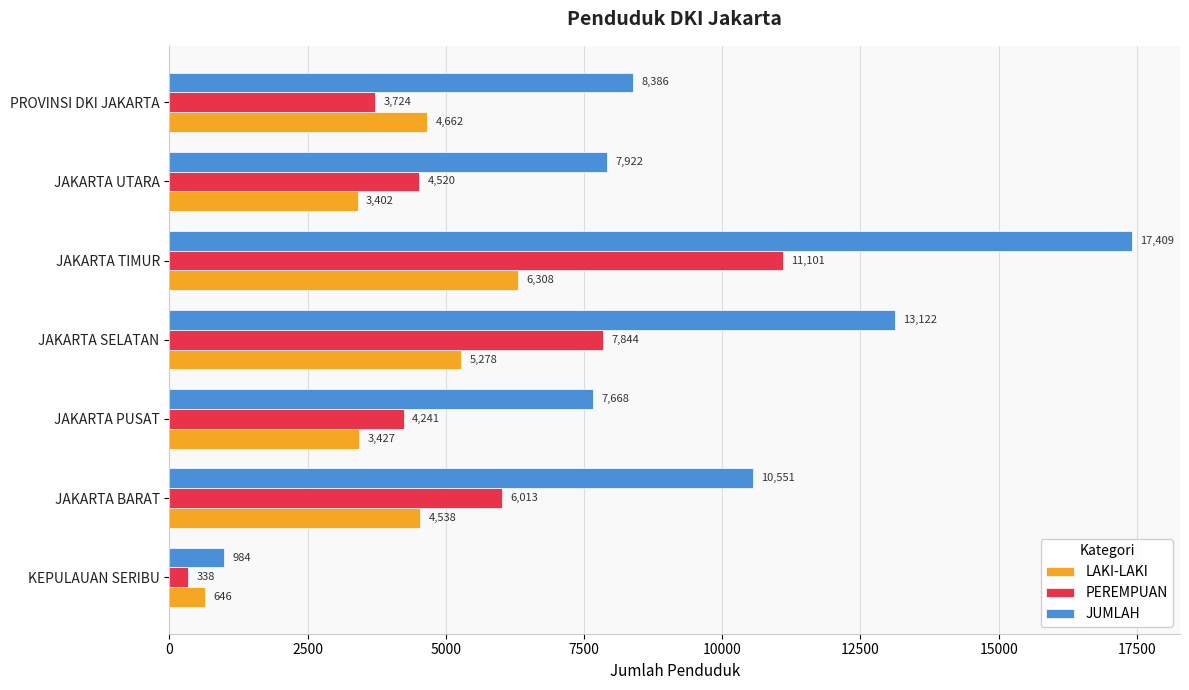

What is the sum of the LAKI-LAKI values at JAKARTA PUSAT and KEPULAUAN SERIBU?

4073